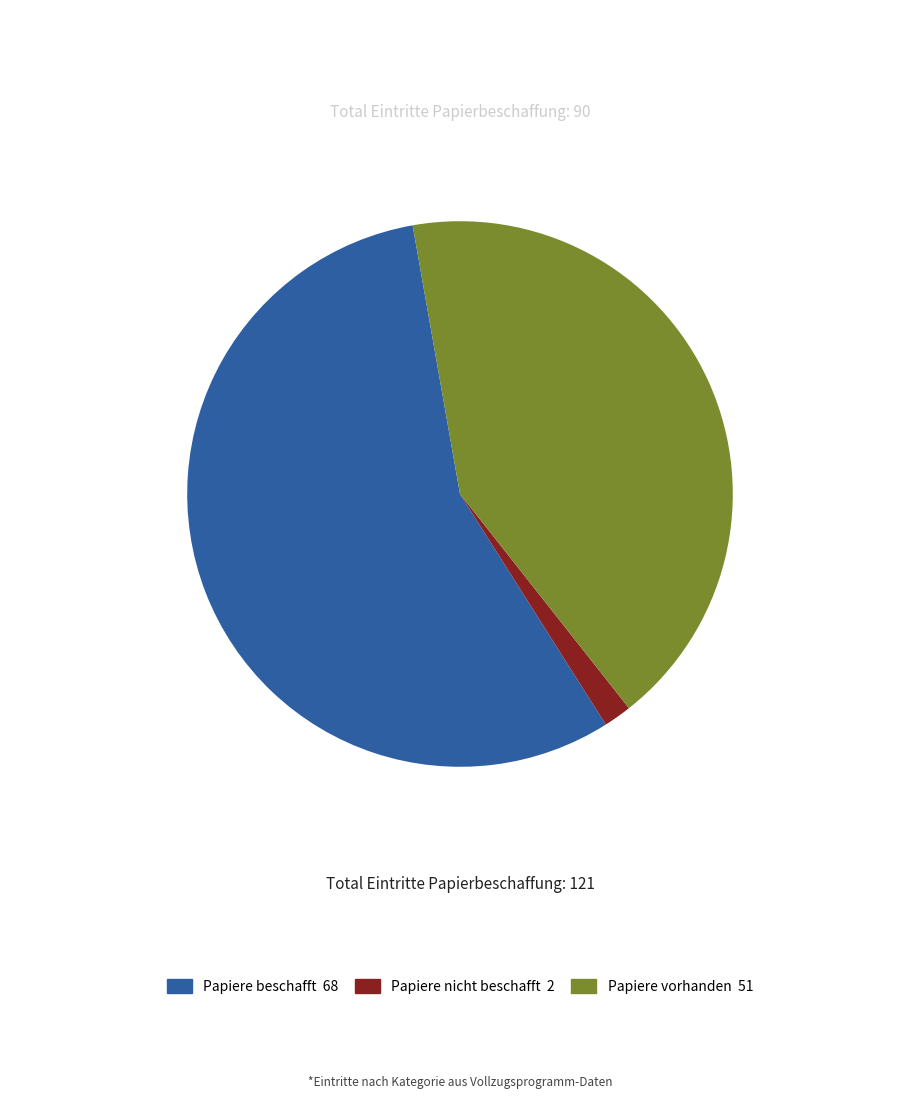

How many slices are in this pie chart?

3